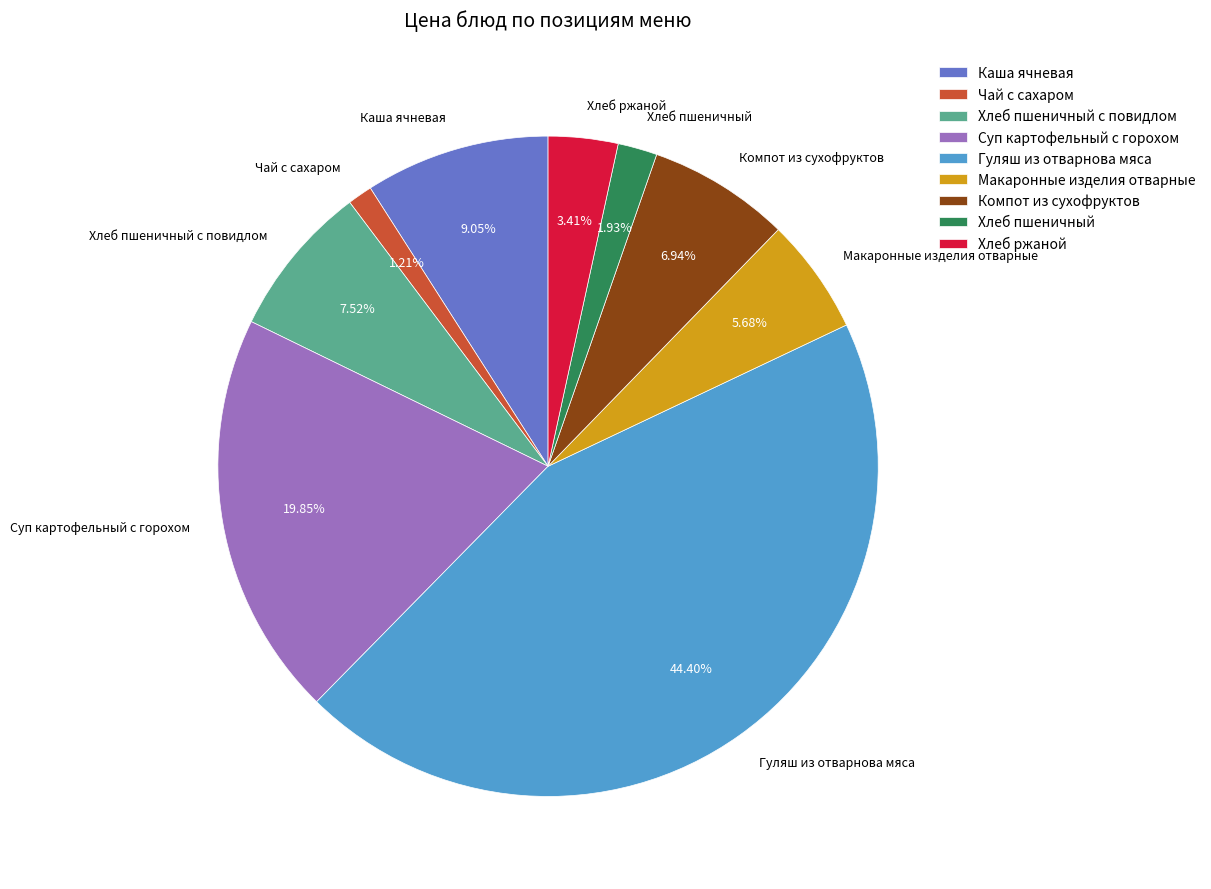

Which slice is the largest?

Гуляш из отварнова мяса